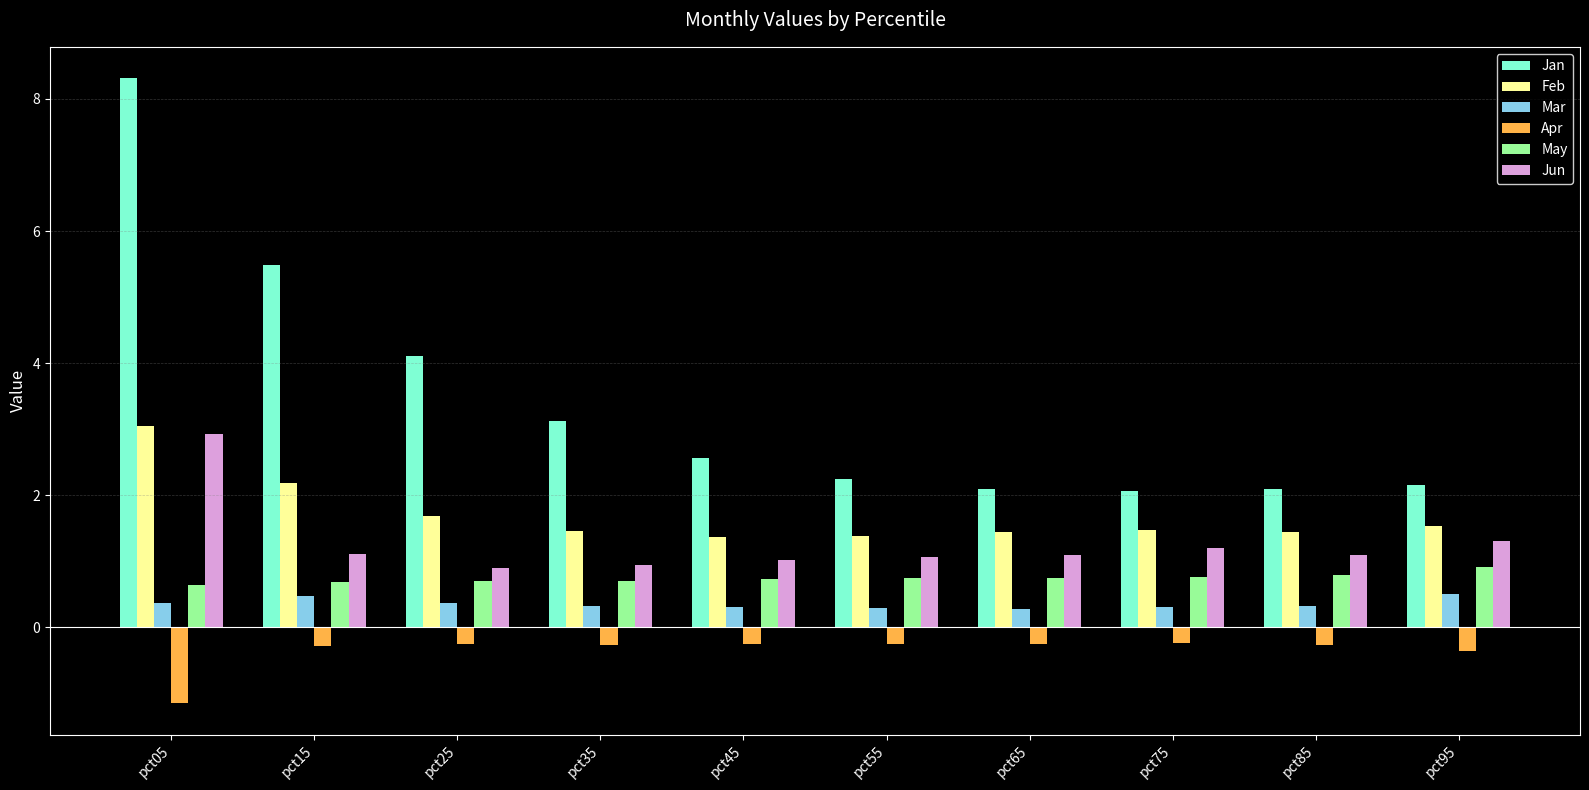

Does the chart contain any negative values?

Yes